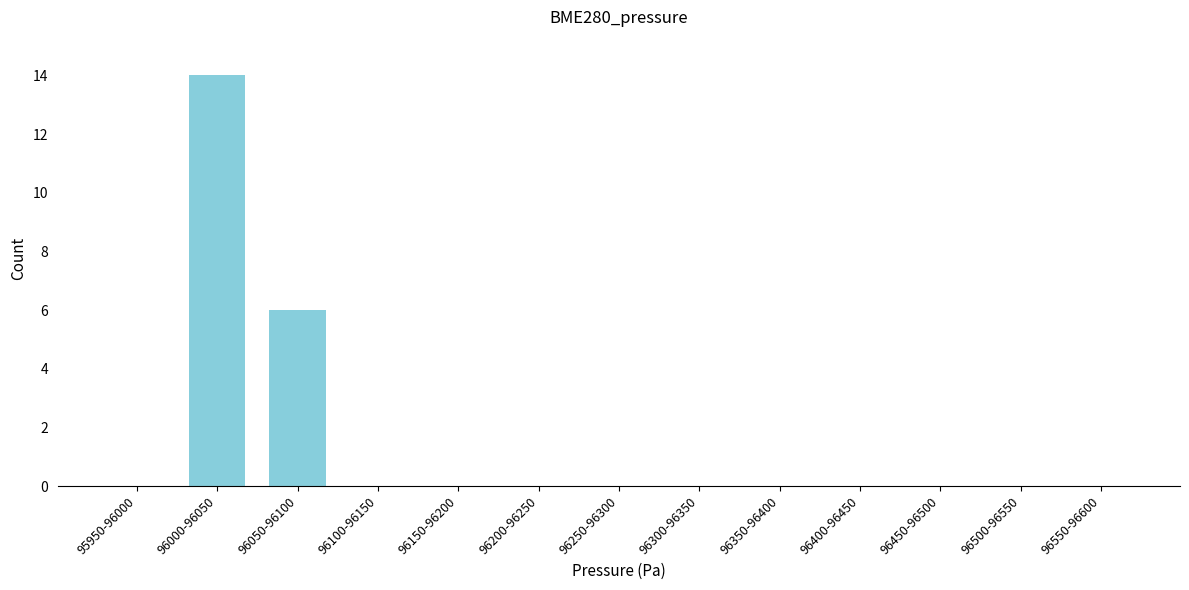

Reading left to right, what are all the values shown in this chart?

95950-96000=0	96000-96050=14	96050-96100=6	96100-96150=0	96150-96200=0	96200-96250=0	96250-96300=0	96300-96350=0	96350-96400=0	96400-96450=0	96450-96500=0	96500-96550=0	96550-96600=0